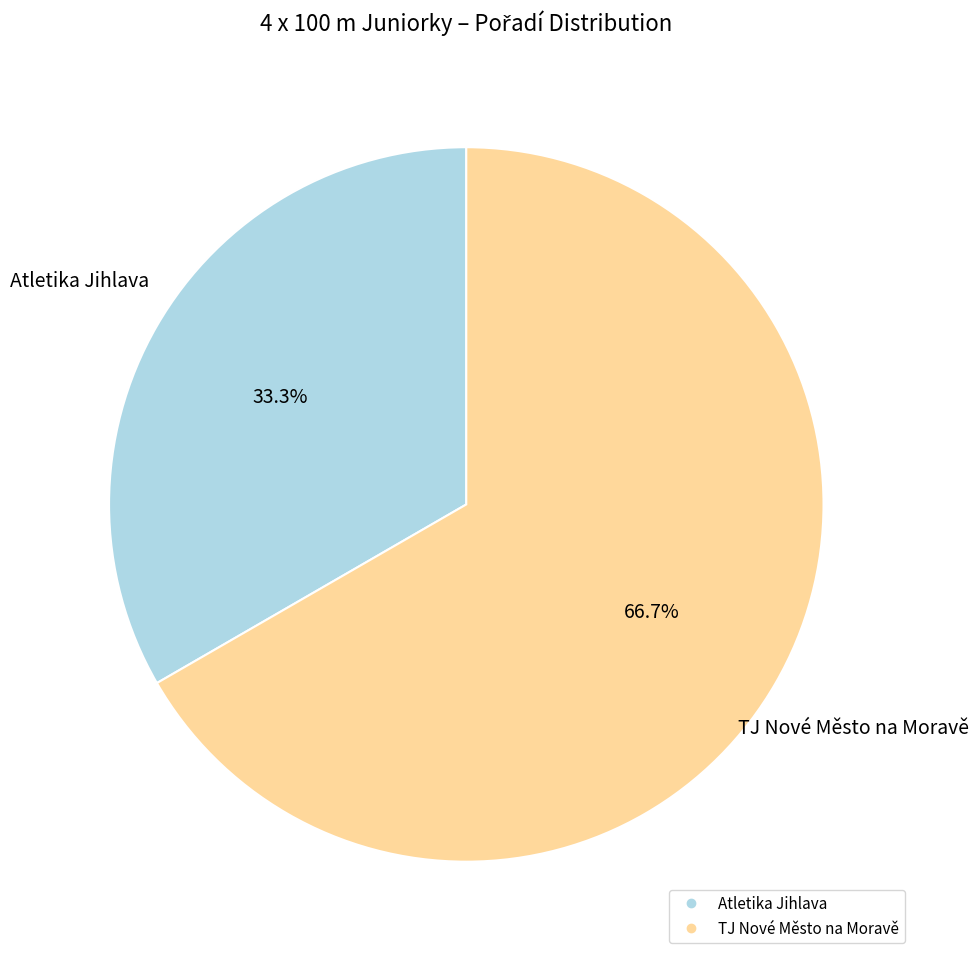

True or false: Atletika Jihlava accounts for 44% of the total.

False